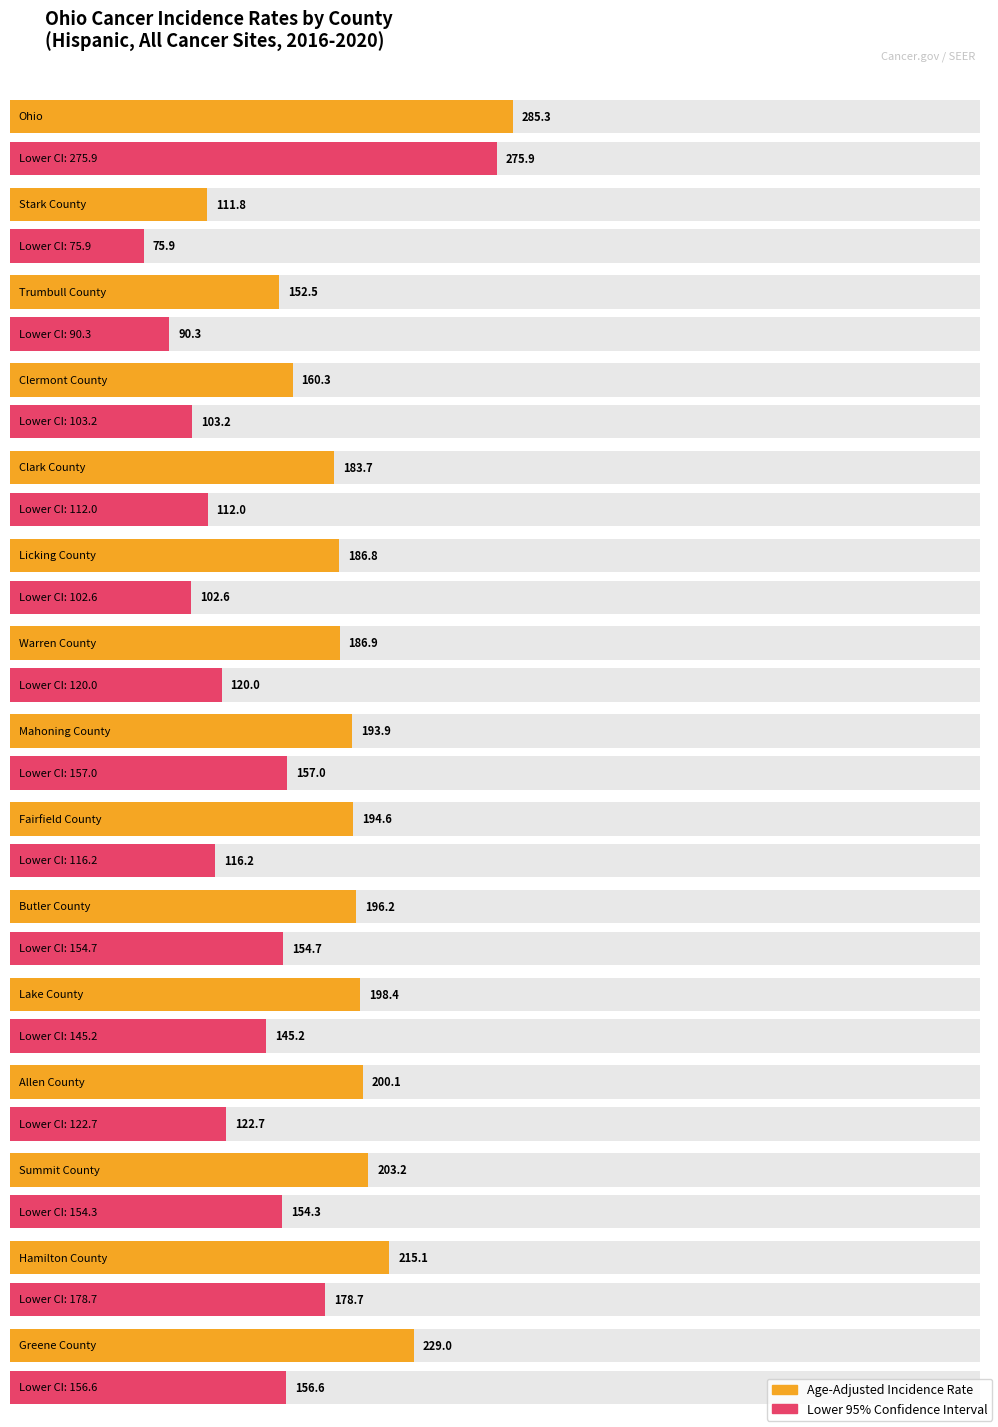

What is the label of the 10th bar from the left?

Butler County